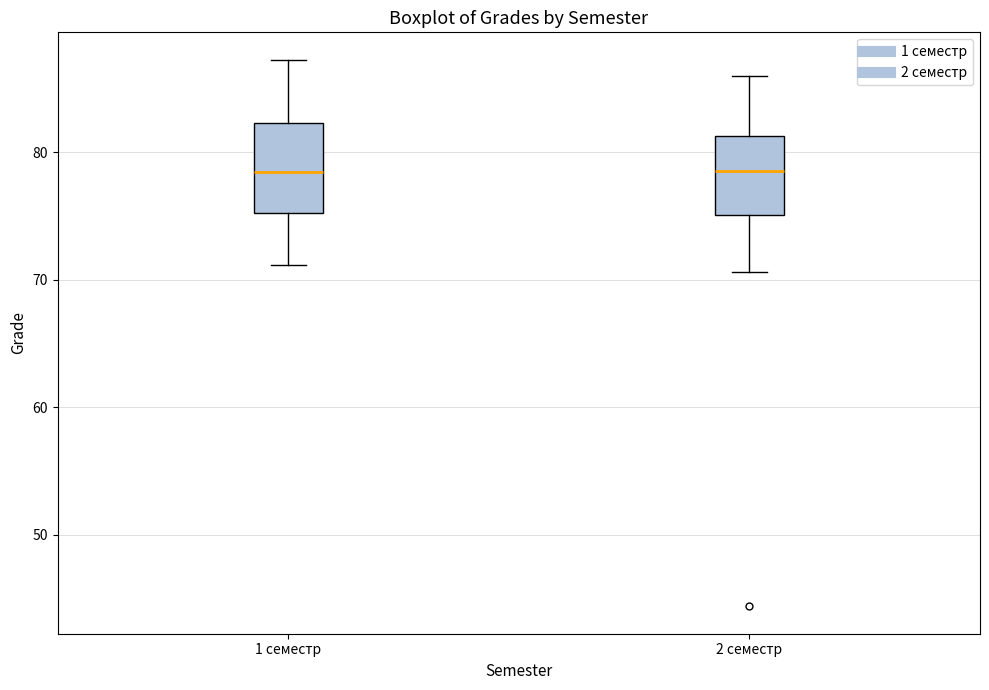

Reading left to right, transcribe this box plot: for each box, give where its median line is, the range the box spans, and where its two whiskers end, as read against the y-axis. The values are not printed on the chart, so give them approximately, as read against the axis.

1 семестр: median 79, box 75 to 82, whiskers 71 to 87
2 семестр: median 79, box 75 to 81, whiskers 71 to 86